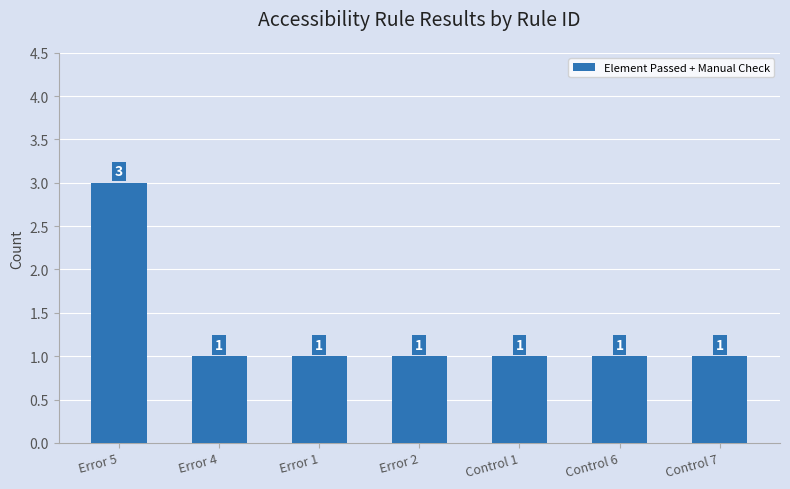

What is the value of the 3rd bar from the left?

1